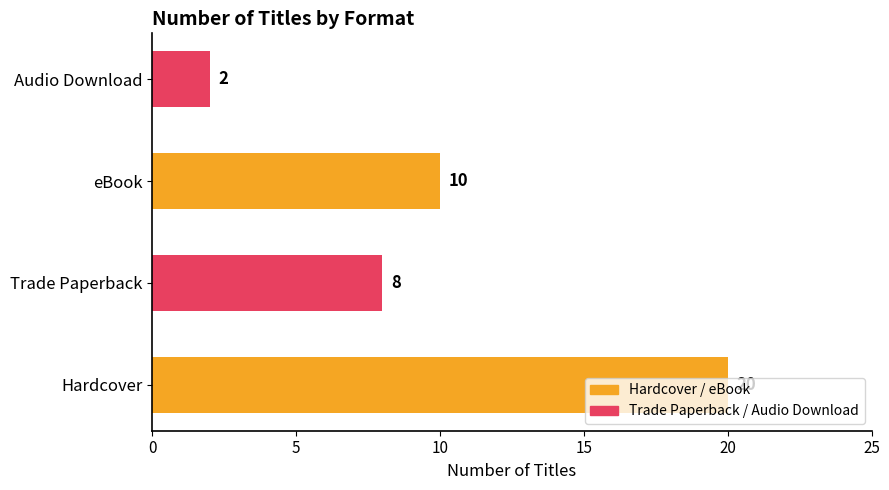

Which has a higher value, eBook or Hardcover?

Hardcover